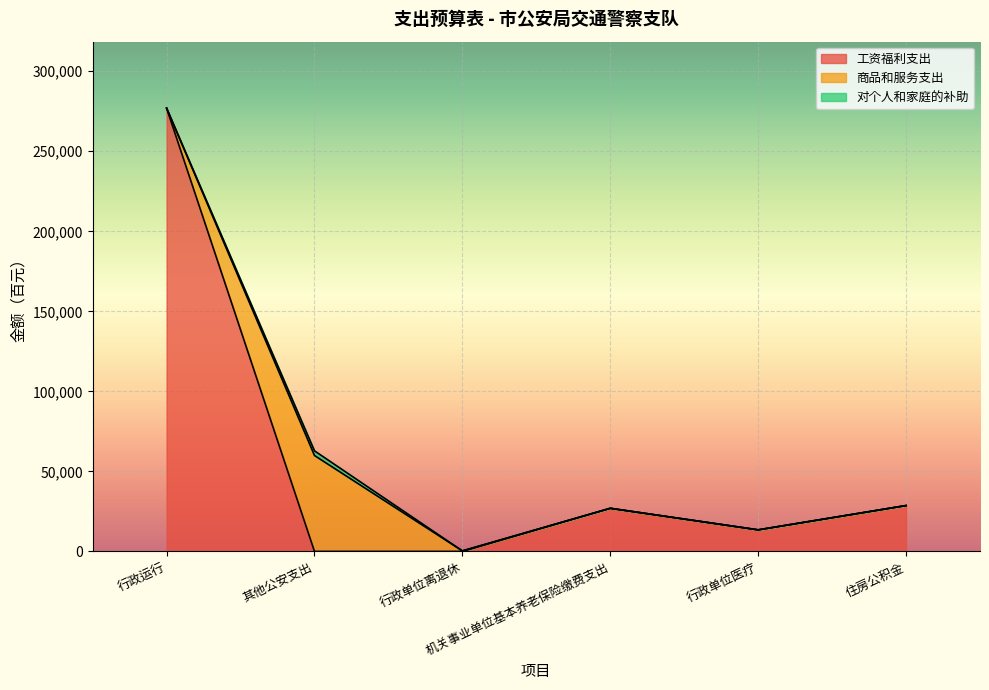

Which series has the largest range (max minus min)?

工资福利支出